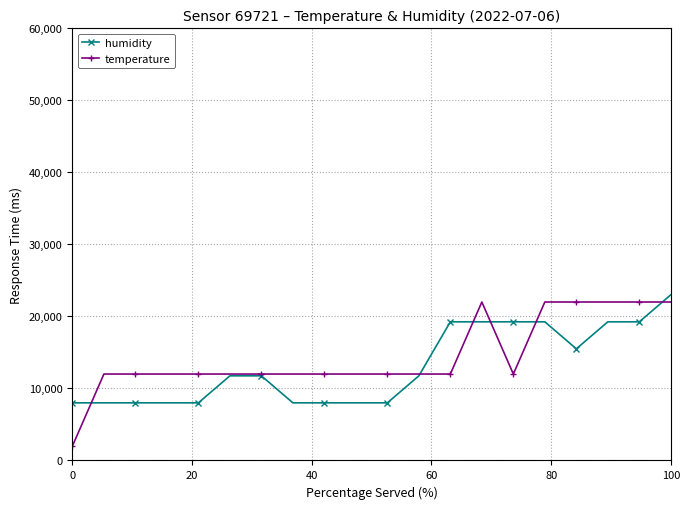

How many values in the temperature series exceed 11999?

19